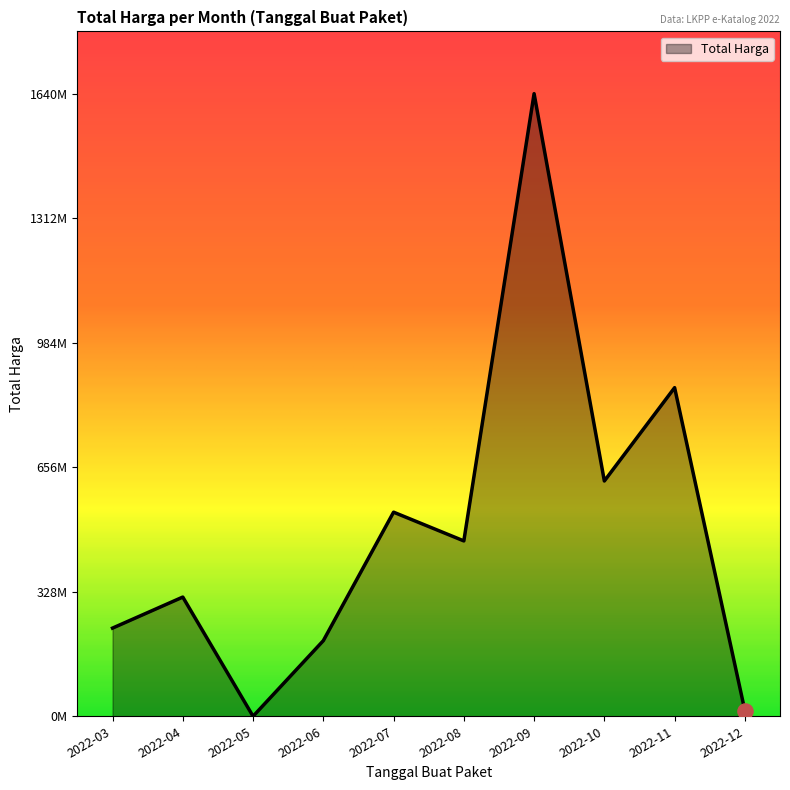

Between 2022-09 and 2022-04, which is larger?

2022-09